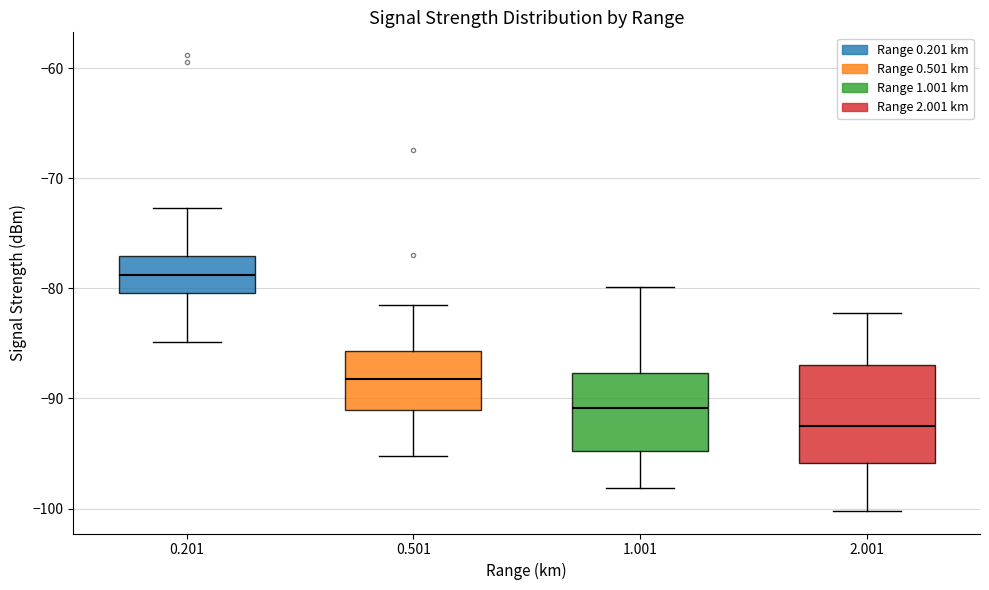

Reading left to right, transcribe this box plot: for each box, give where its median line is, the range the box spans, and where its two whiskers end, as read against the y-axis. The values are not printed on the chart, so give them approximately, as read against the axis.

0.201: median -79, box -80 to -77, whiskers -85 to -73
0.501: median -88, box -91 to -86, whiskers -95 to -81
1.001: median -91, box -95 to -88, whiskers -98 to -80
2.001: median -92, box -96 to -87, whiskers -100 to -82